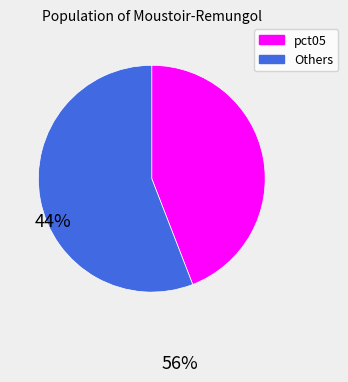

Does any single category account for the majority?

Yes